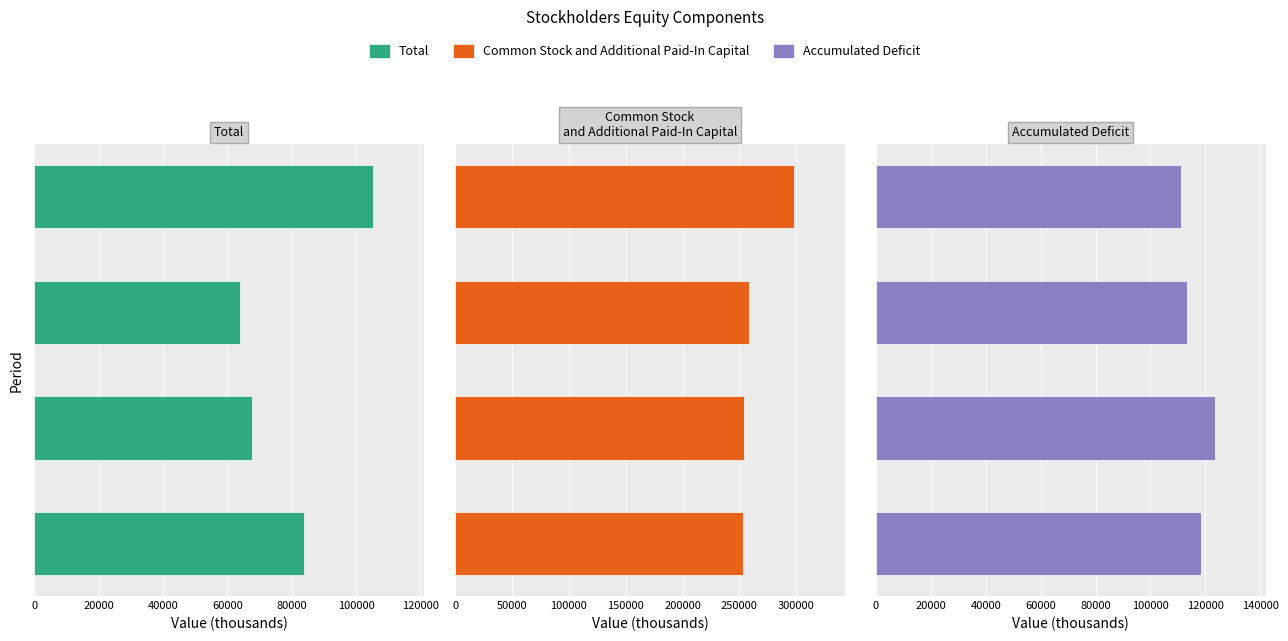

Which series has the widest spread of values?

Common Stock and Additional Paid-In Capital